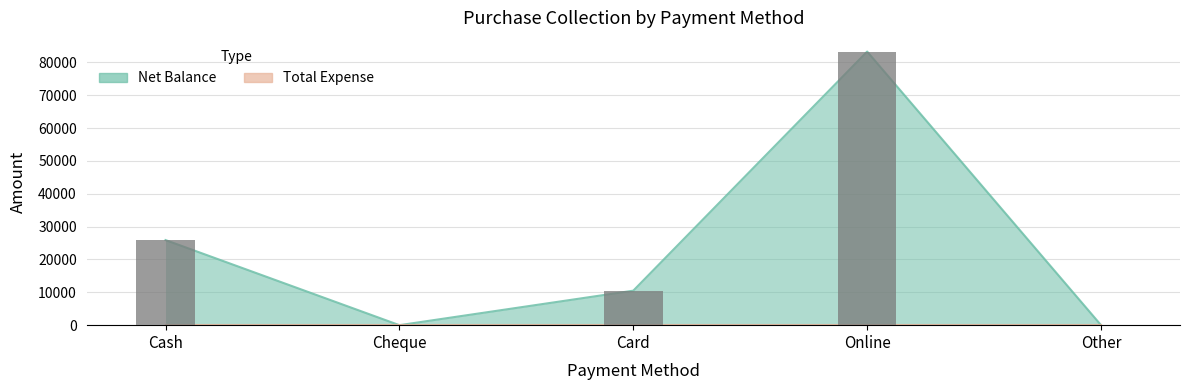

What is the difference between the second highest and minimum values?

25900